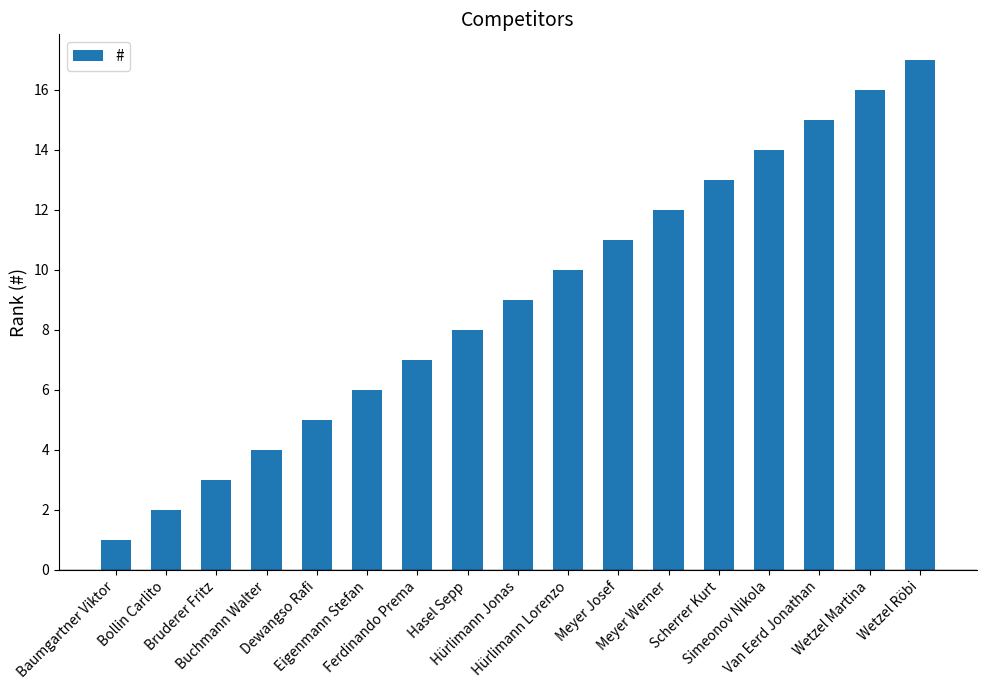

Approximately how many times larger is the value at Bruderer Fritz compared to Hasel Sepp?

0.4